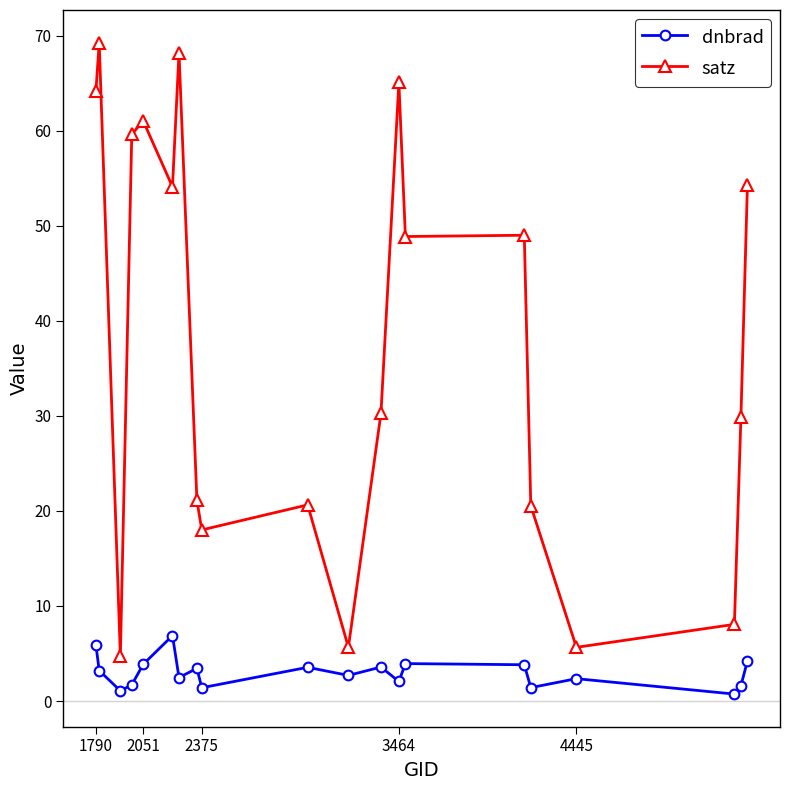

True or false: satz and dnbrad intersect in this chart.

False